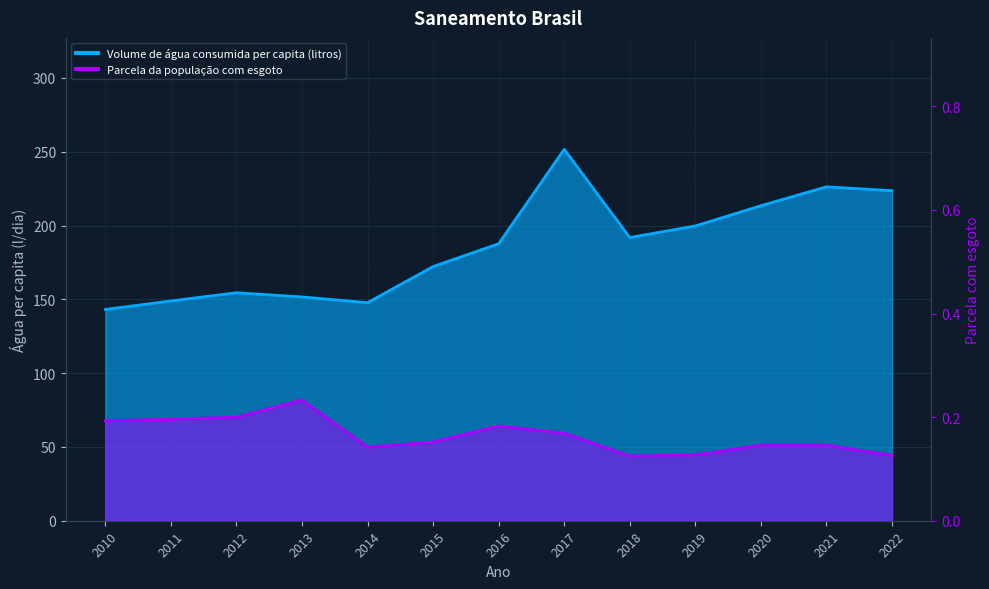

Which has a higher value, 2018 or 2017?

2017